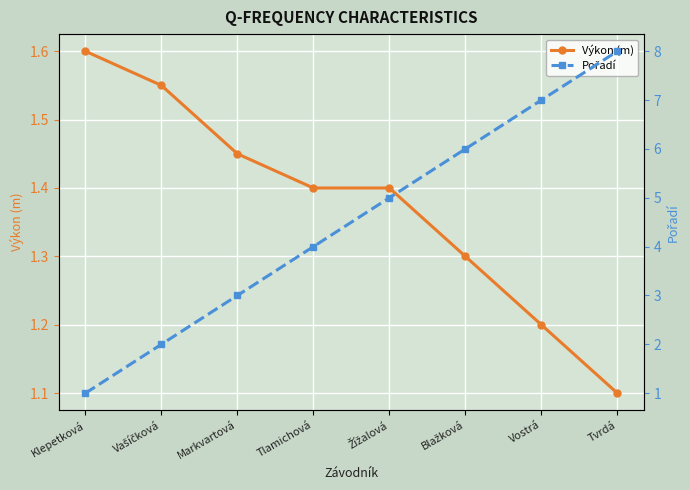

Which series changed the most between Klepetková and Markvartová?

Pořadí